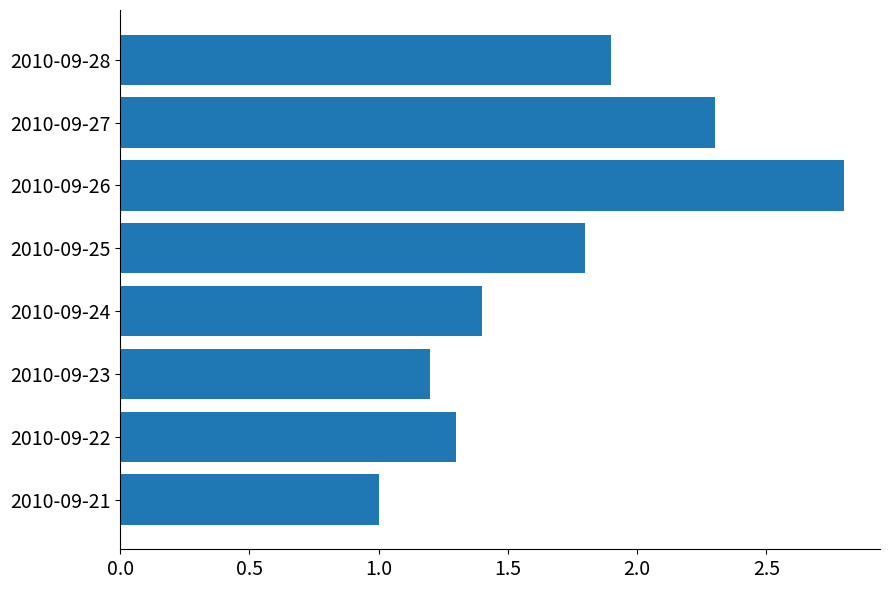

The value at 2010-09-23 is 1.2. True or false?

True